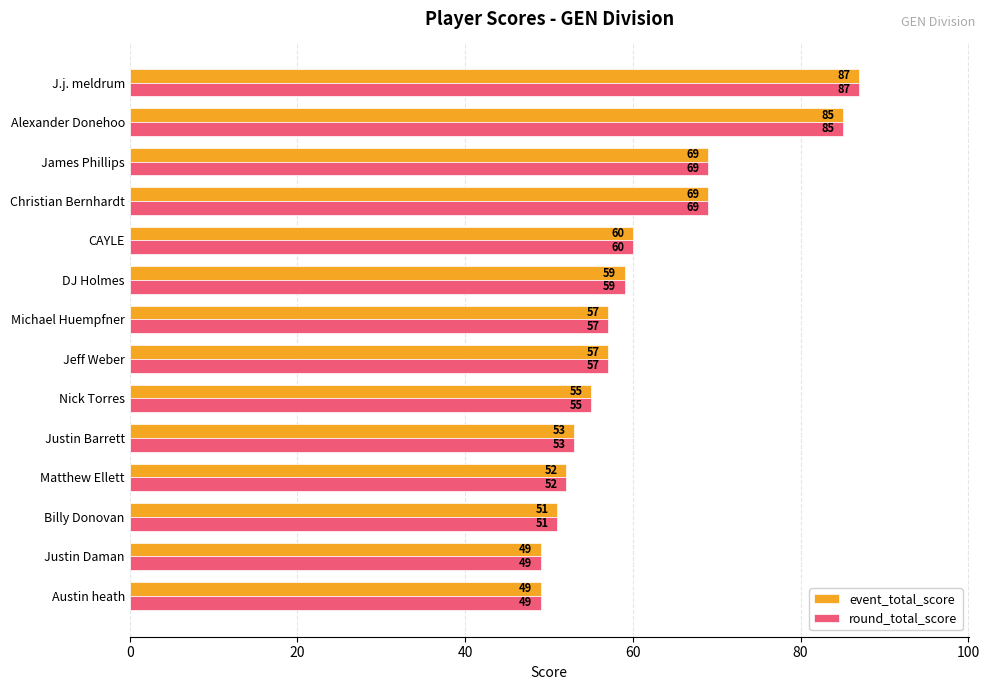

How many values in the round_total_score series are below 57?

6